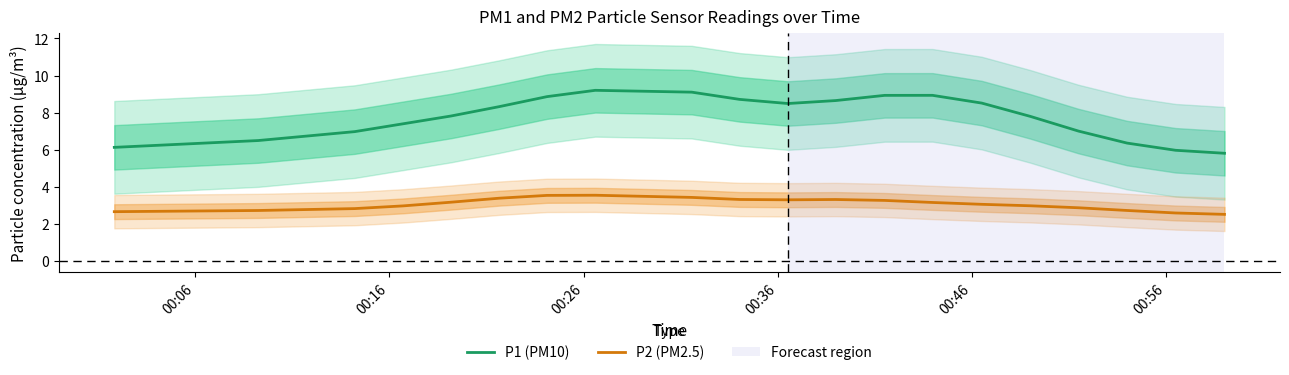

What is the difference between the maximum and minimum values in the P1 (PM10) series?

3.4